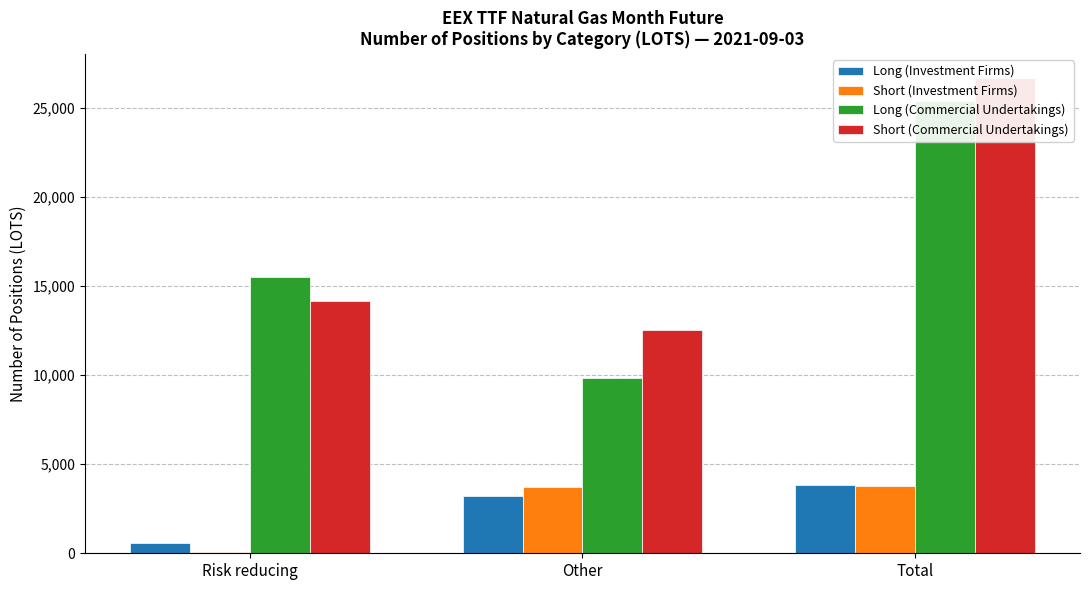

List the series in order of their peak value, highest first.

Short (Commercial Undertakings), Long (Commercial Undertakings), Long (Investment Firms), Short (Investment Firms)